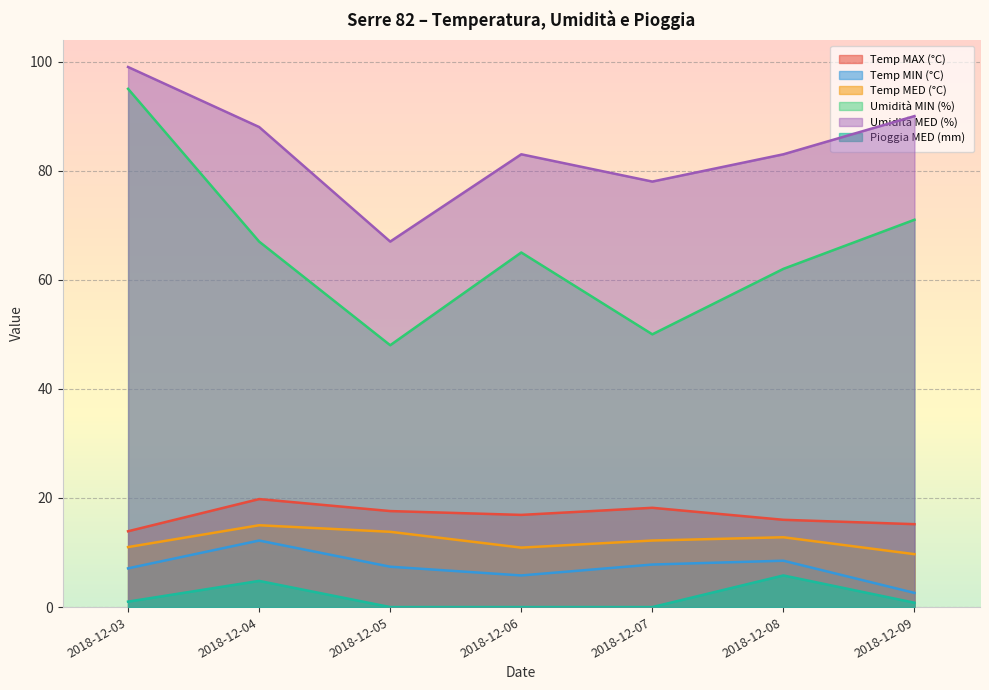

True or false: Umidità MED (%) and Umidità MIN (%) cross at least once.

False